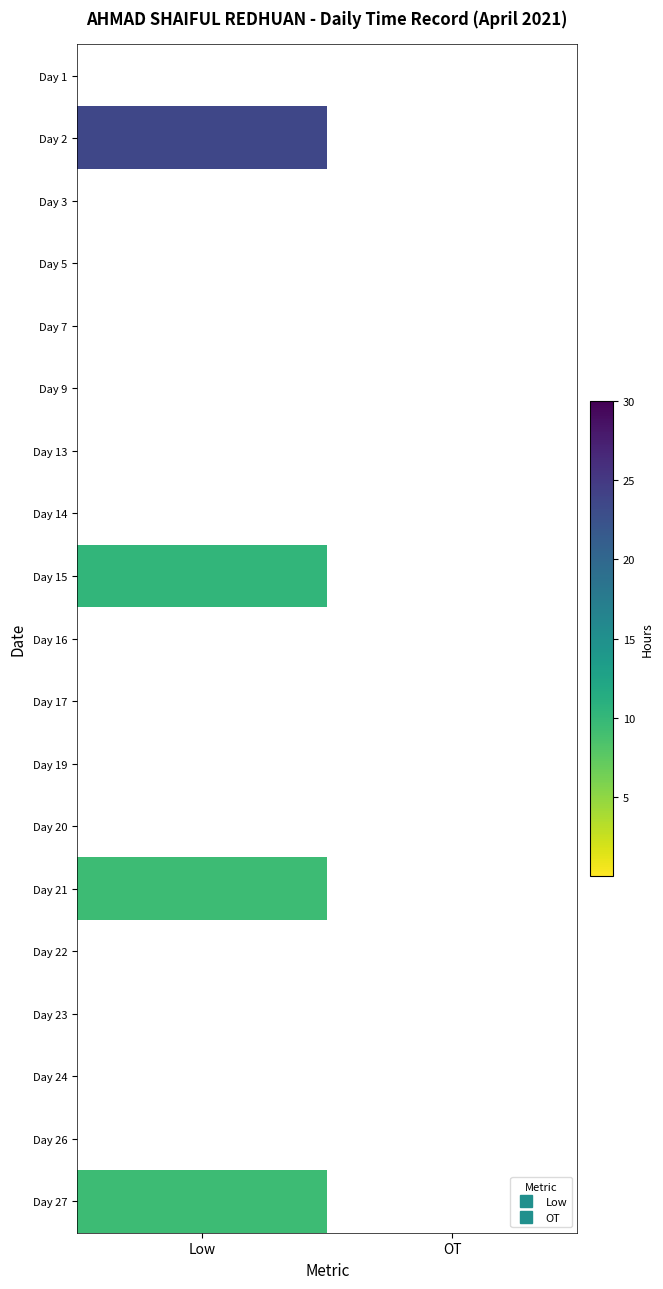

At which category does the chart reach its peak across all series?

Low